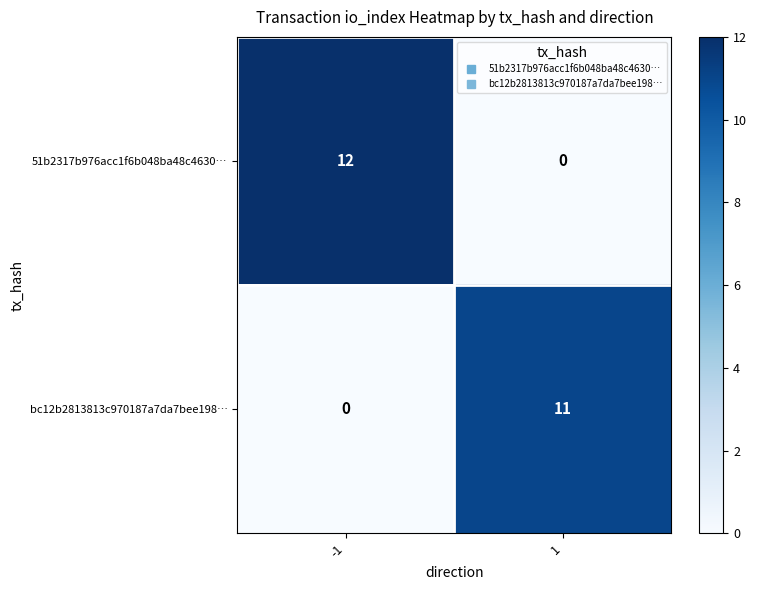

What is the sum of all bc12b2813813c970187a7da7bee198… values?

11